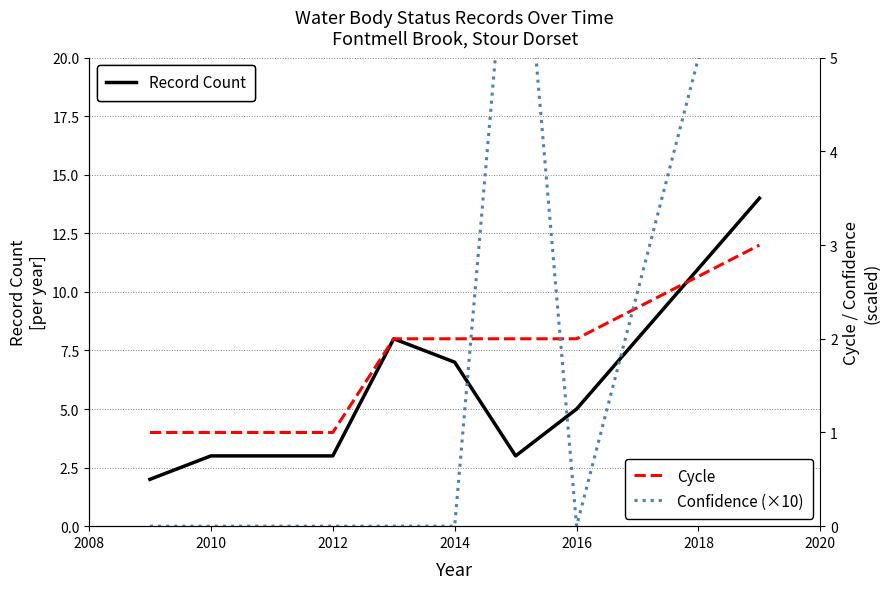

List the series in order of their peak value, highest first.

Record Count, Confidence (×10), Cycle